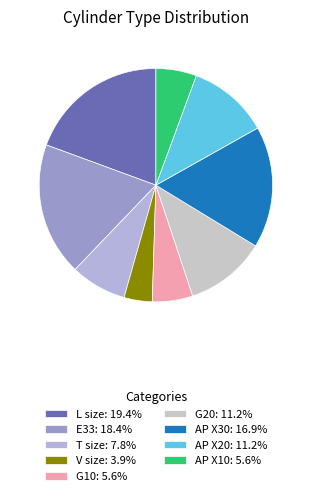

To the nearest percent, what is the difference between the largest and smallest slice percentages?

15%